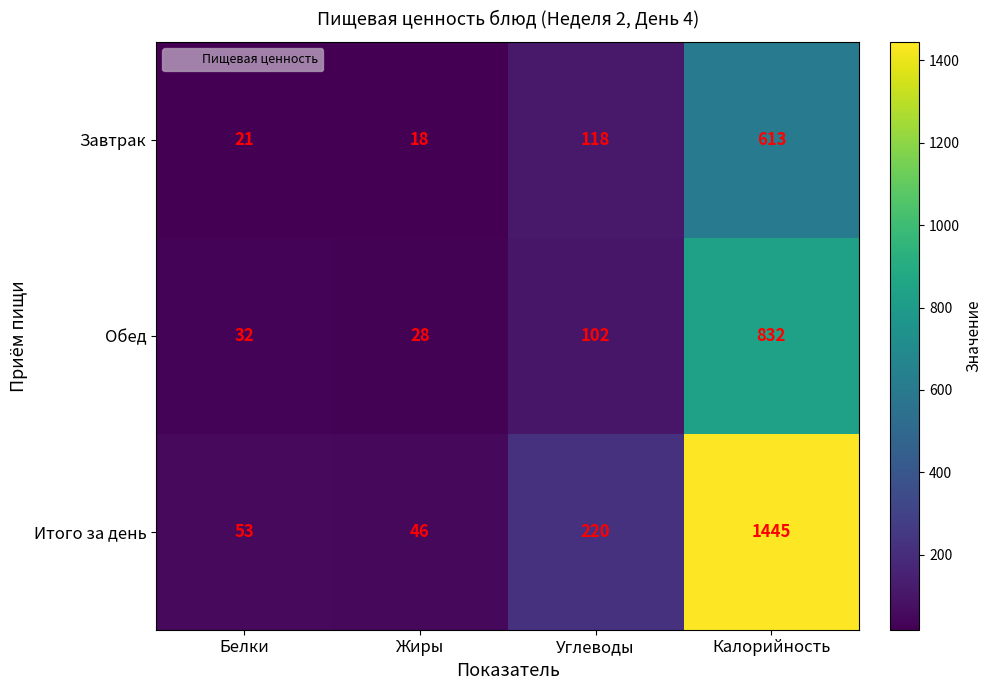

Which series has the largest total across all categories?

Итого за день